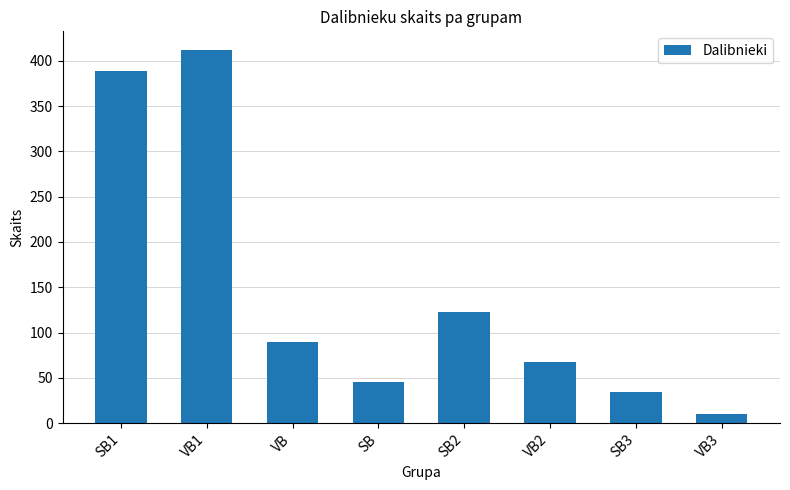

Count the number of categories in the chart.

8